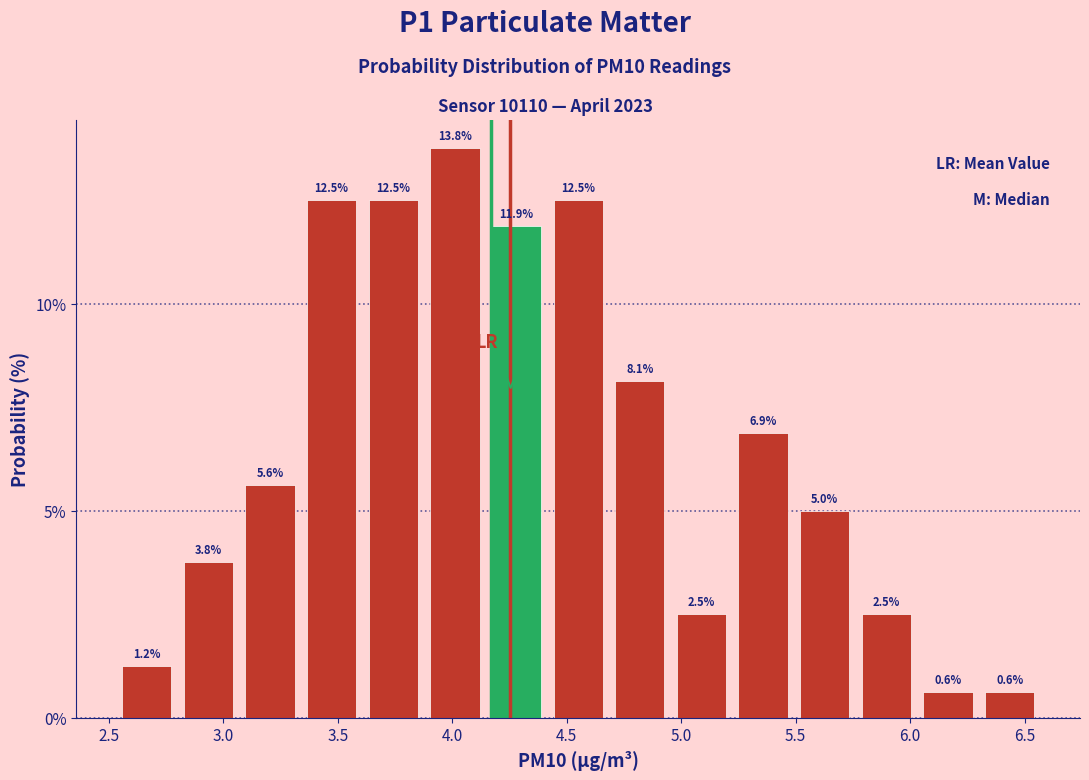

Reading left to right, transcribe this chart: for each bar, give the range it covers on the x-axis and its height. The bar edges are not printed on the chart, so give them approximately, as read against the axis.

2.55 to 2.80: 1.2
2.80 to 3.05: 3.8
3.05 to 3.35: 5.6
3.35 to 3.60: 12.5
3.60 to 3.90: 12.5
3.90 to 4.15: 13.8
4.15 to 4.40: 11.9
4.40 to 4.70: 12.5
4.70 to 4.95: 8.1
4.95 to 5.20: 2.5
5.20 to 5.50: 6.9
5.50 to 5.75: 5.0
5.75 to 6.05: 2.5
6.05 to 6.30: 0.6
6.30 to 6.55: 0.6